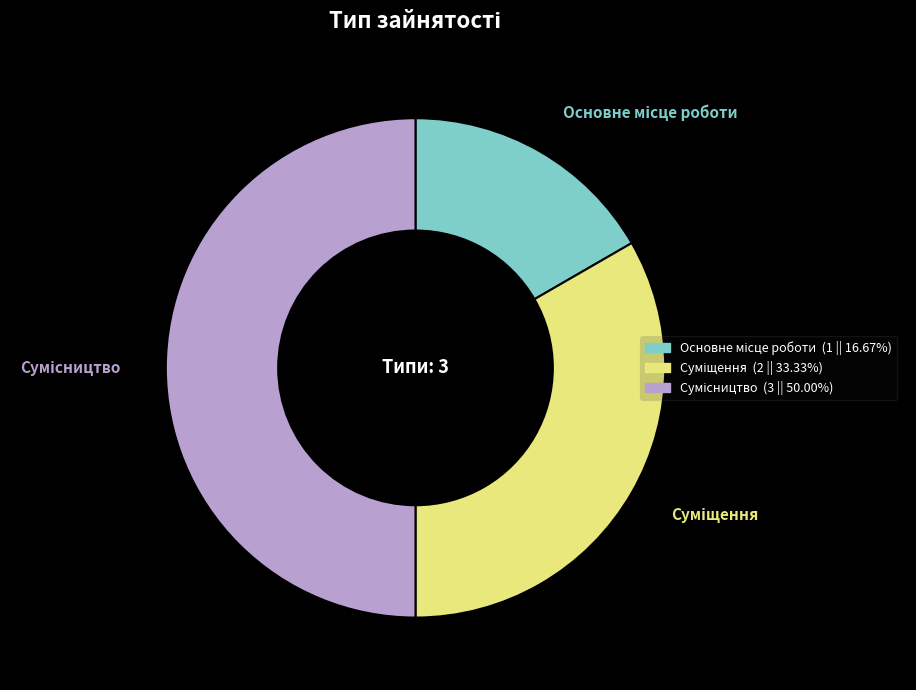

What is the change in value from Основне місце роботи to Сумісництво?

+2